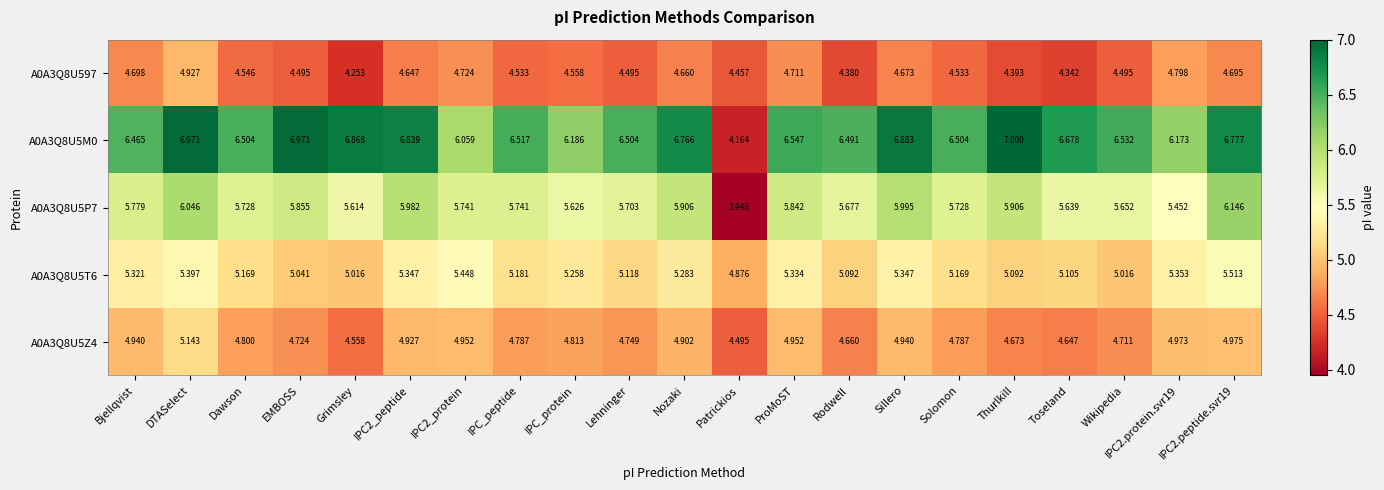

Is the value of A0A3Q8U5P7 at IPC2_protein greater than the value of A0A3Q8U597 at Patrickios?

Yes